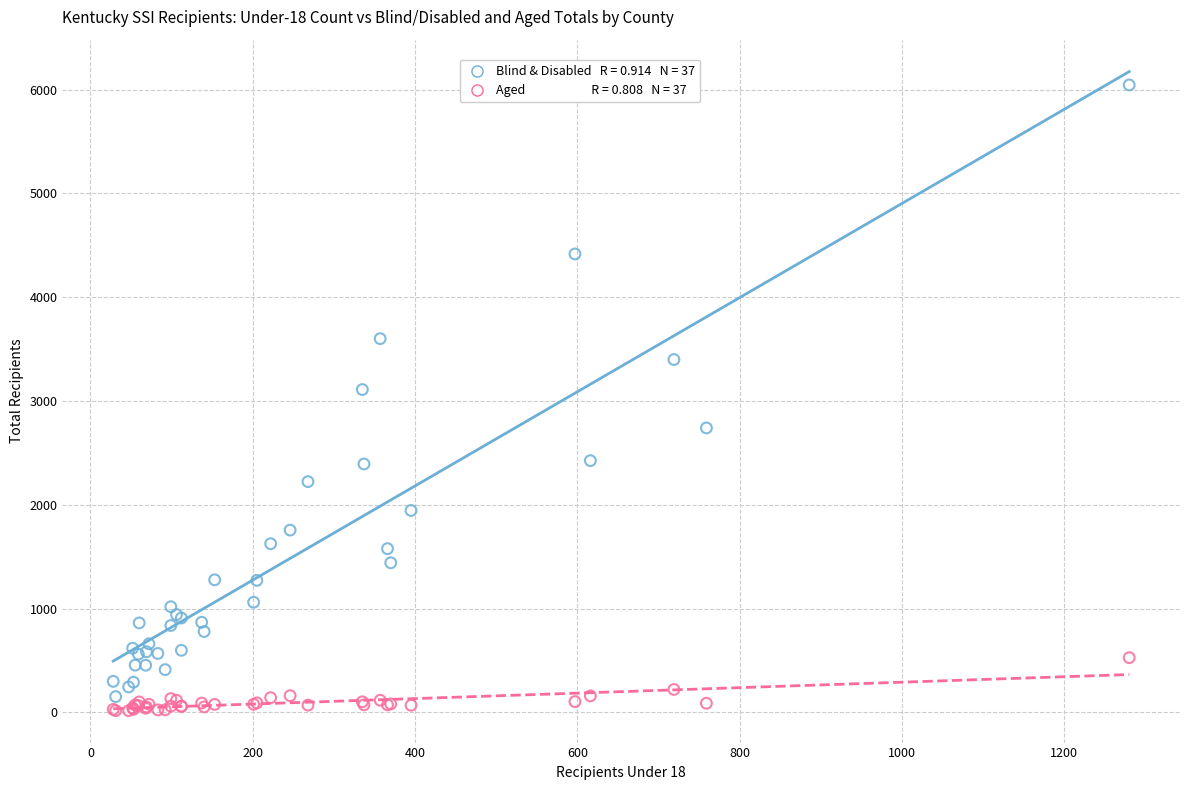

Across all series, what Y value is closest to 3030?

3110